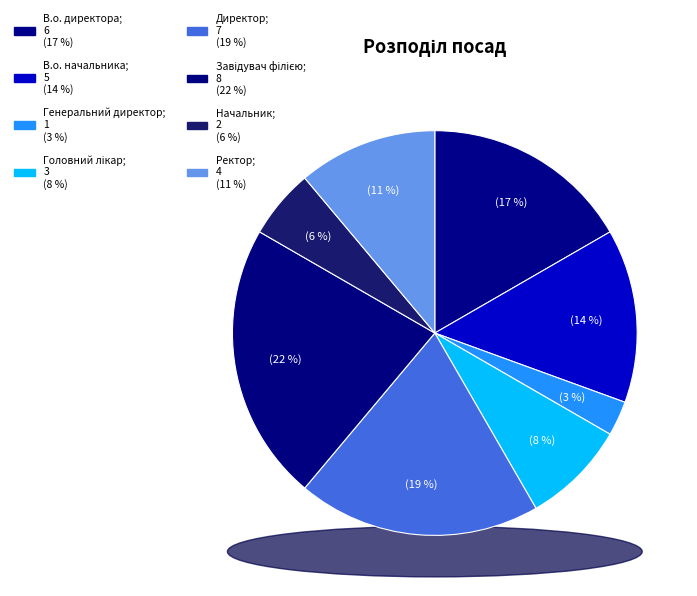

How many slices are in this pie chart?

8